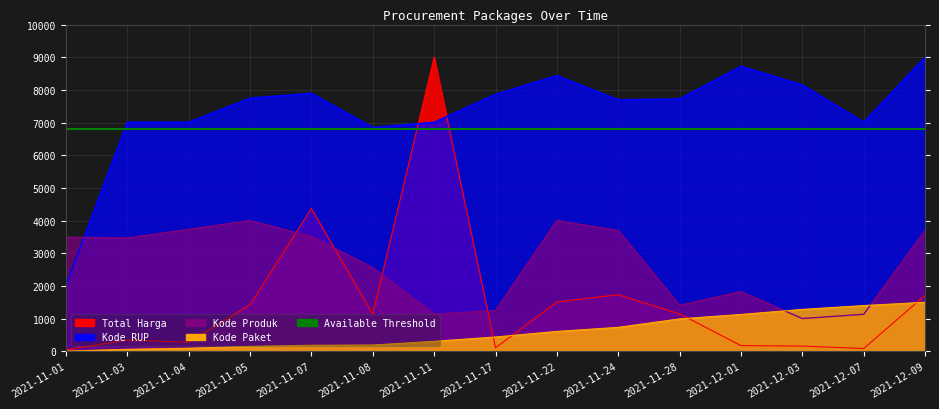

At 2021-11-22, list the series in order from largest to smallest.

Kode RUP, Kode Produk, Total Harga, Kode Paket